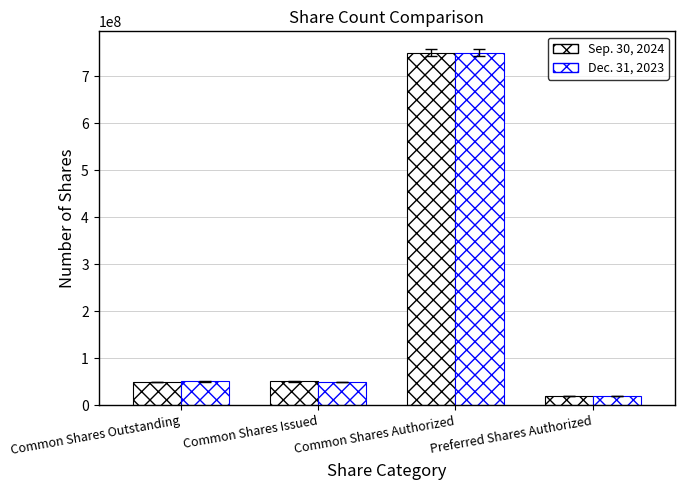

How many groups of bars are there?

4